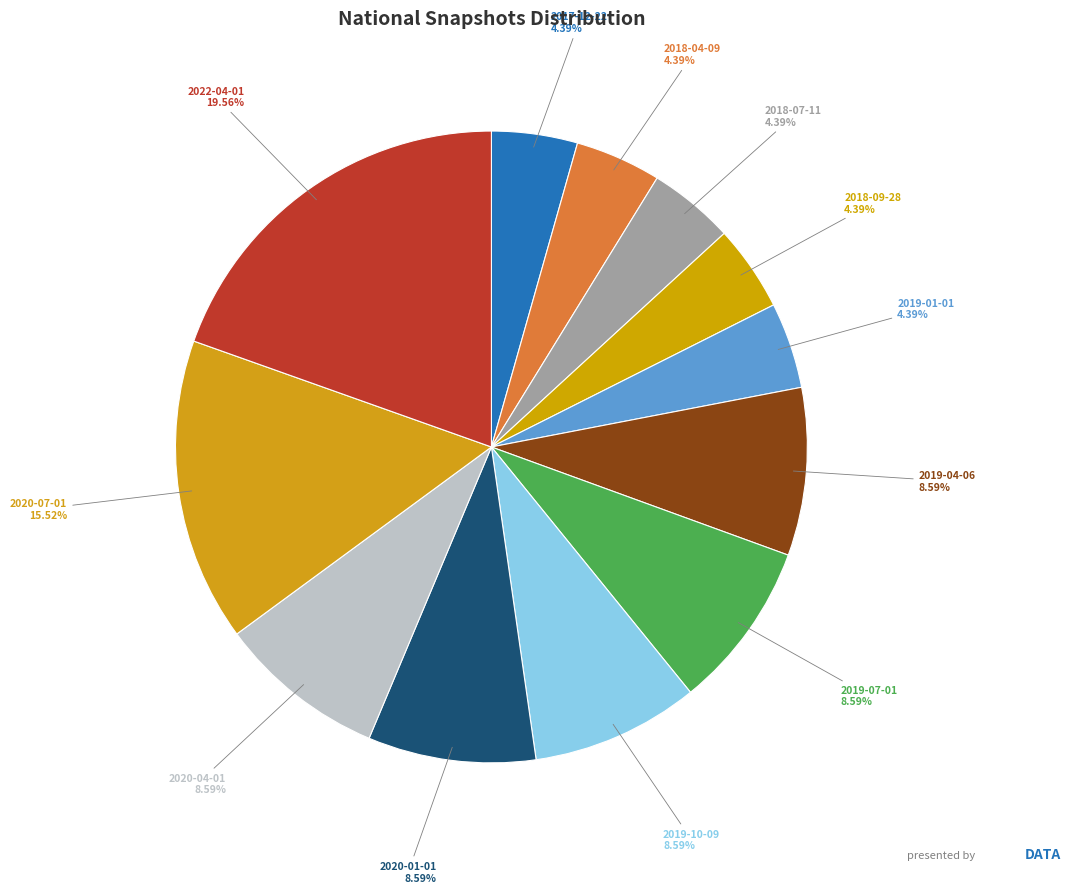

How many segments does this pie chart have?

12